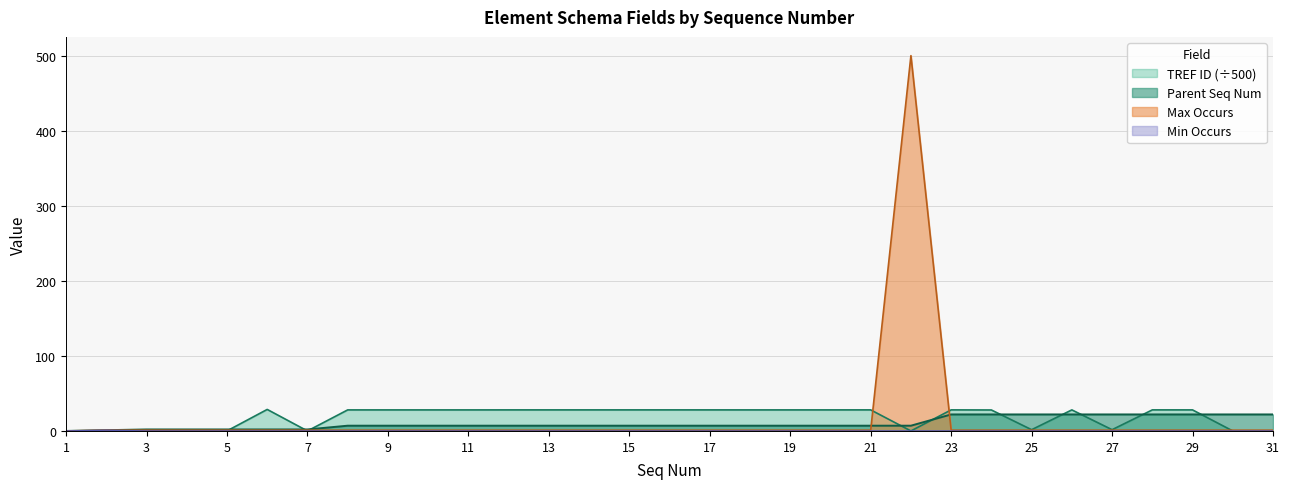

At how many categories does at least one series exceed 45?

1